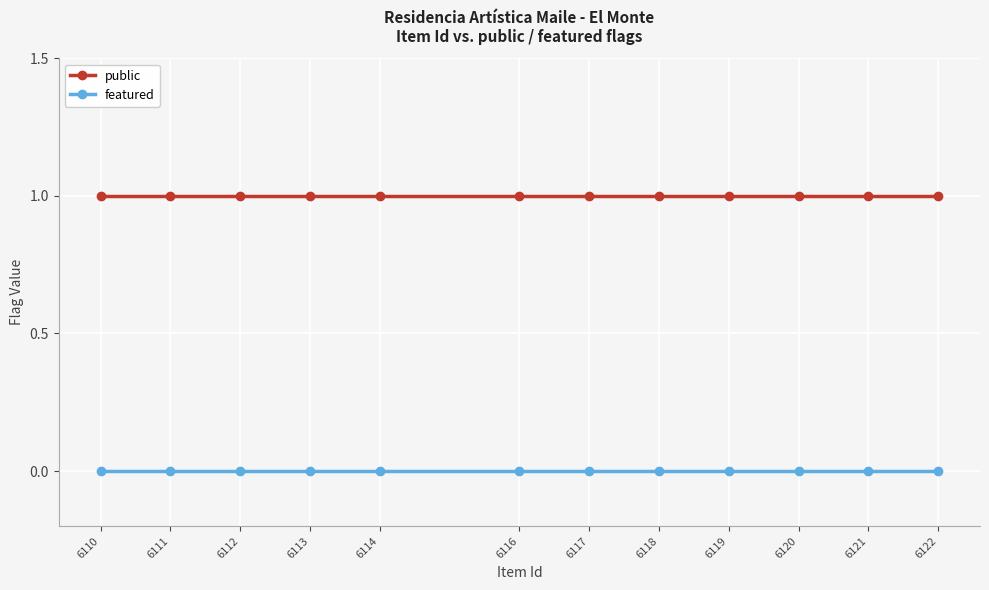

What is the total value across all series at 6110?

1